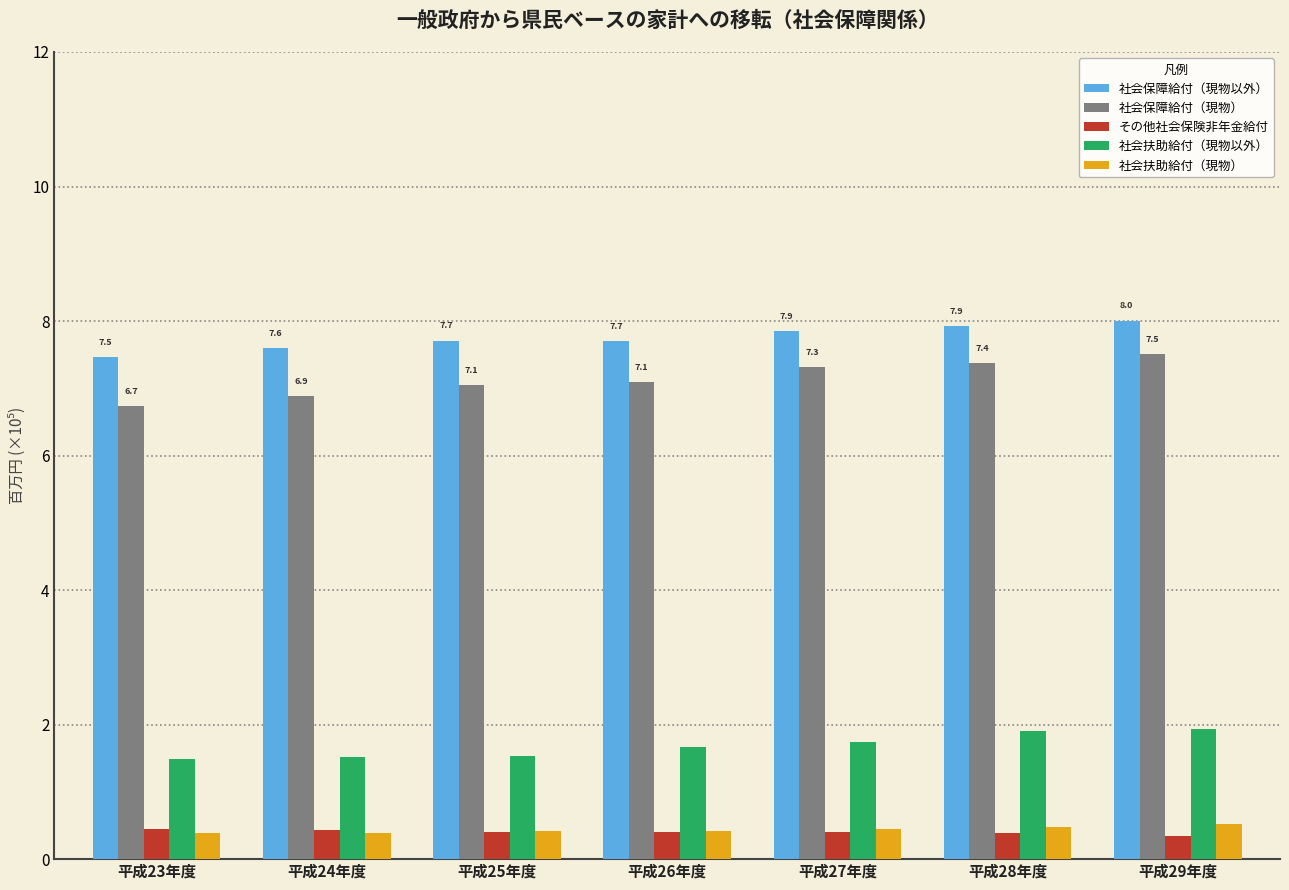

At how many categories does at least one series exceed 6?

7